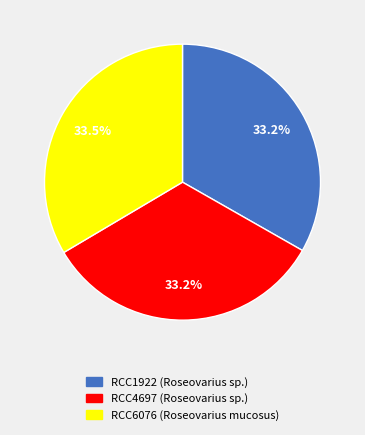

What is the ratio of the value at RCC4697 (Roseovarius sp.) to the value at RCC6076 (Roseovarius mucosus)?

1.0